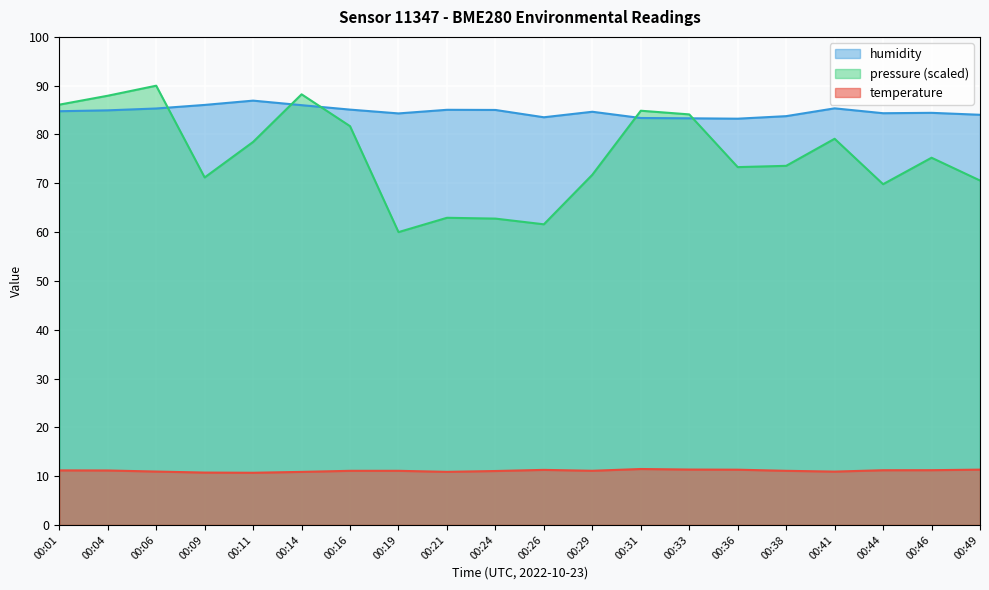

At which label is humidity closest to 85?

00:24